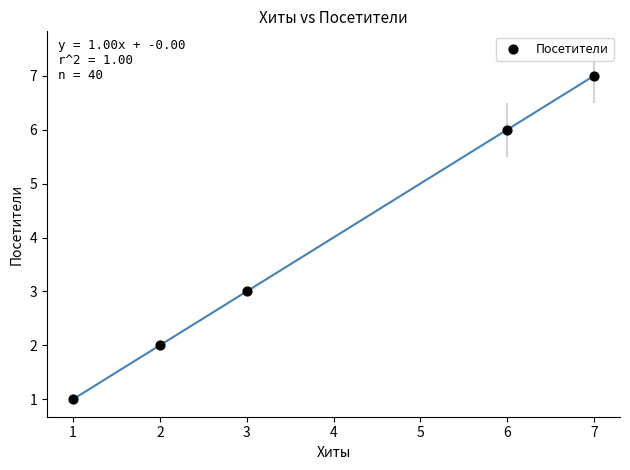

What Y value in the scatter plot is closest to 4?

3